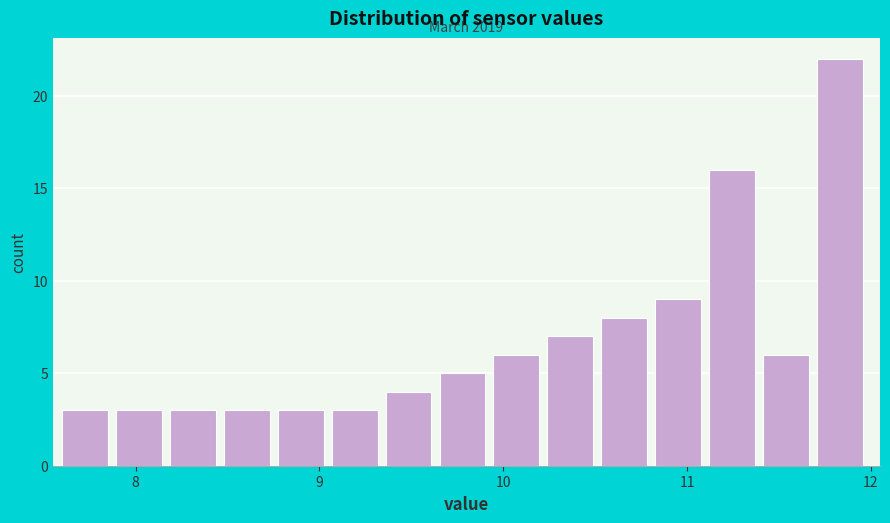

Around what value on the x-axis is the tallest bar? Give the approximate position of its centre, as read against the axis.

11.8